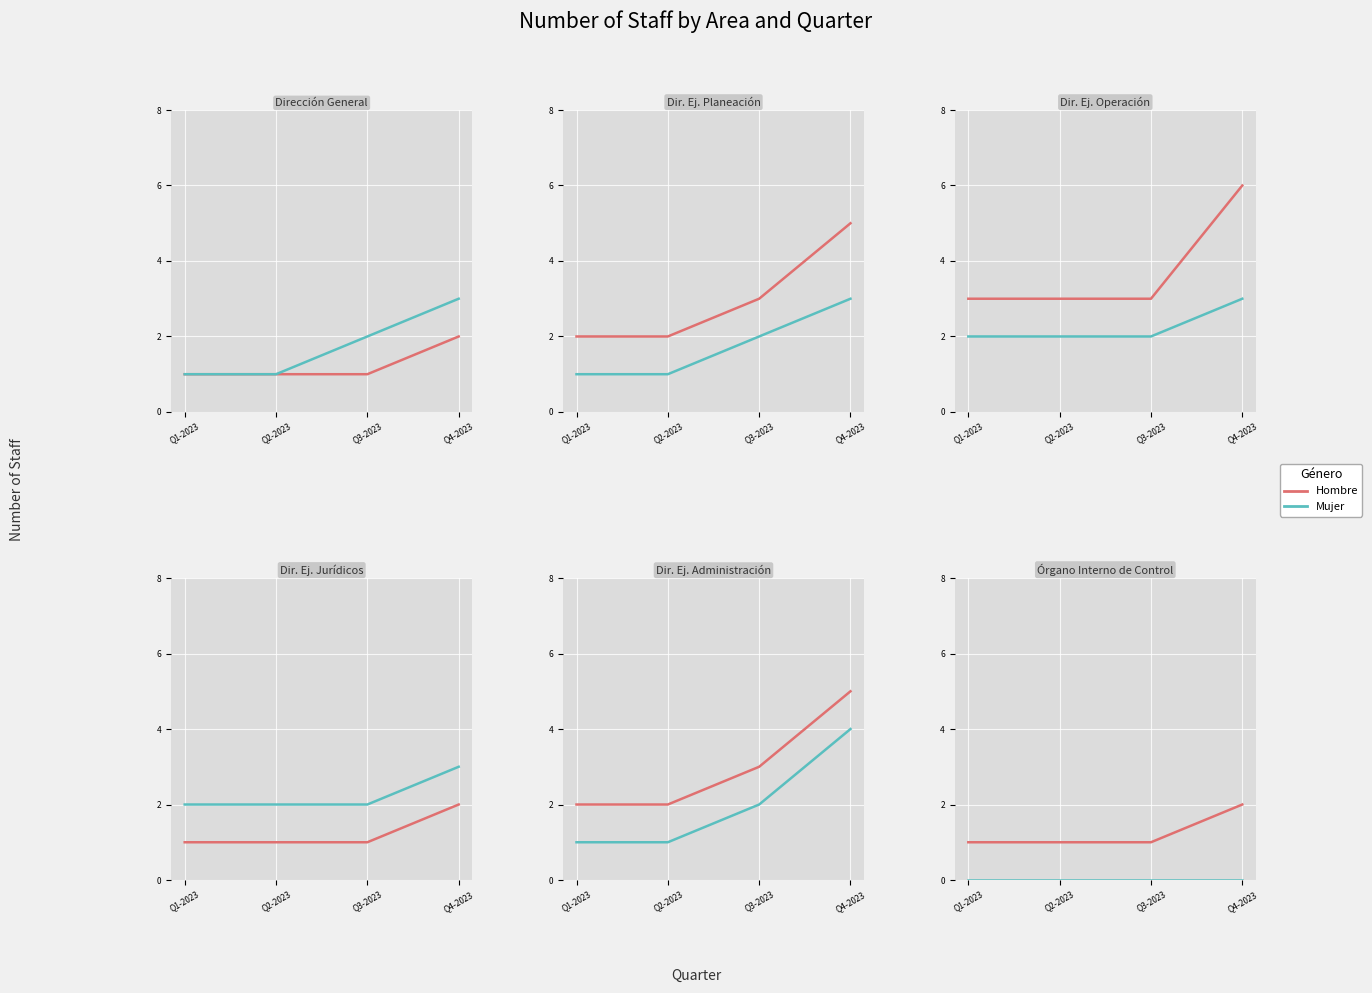

Rank the series at Q4-2023 from highest to lowest value.

Hombre, Mujer